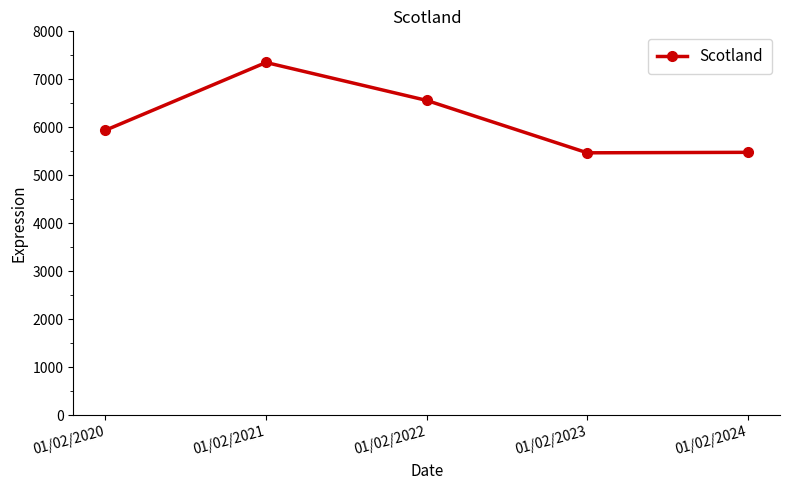

What is the approximate value at 01/02/2022?

6561